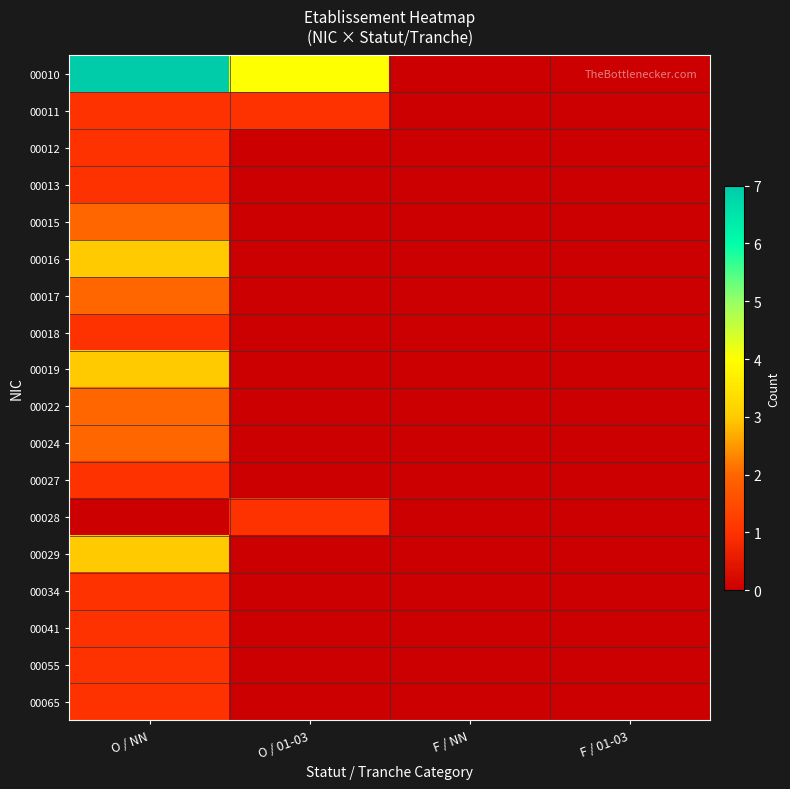

What is the greatest value displayed?

7